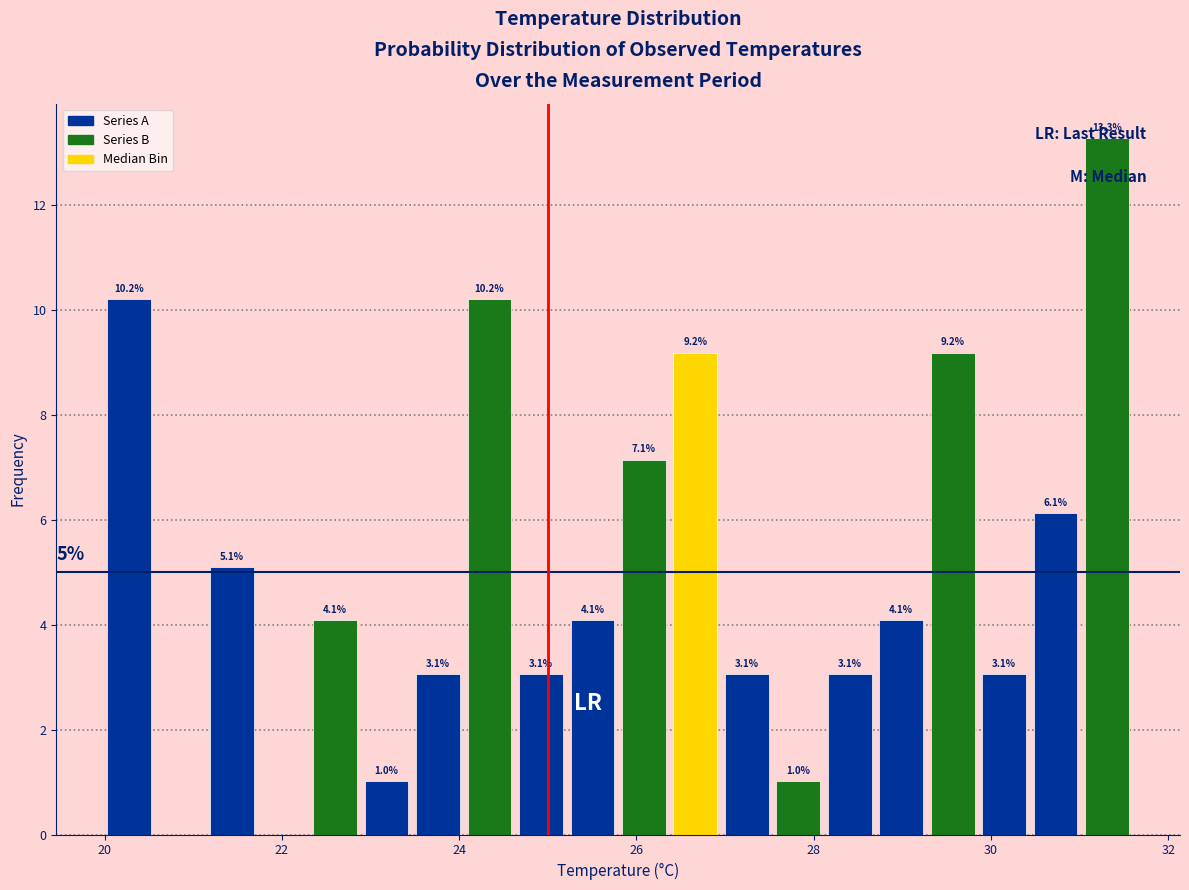

Around what value on the x-axis is the tallest bar? Give the approximate position of its centre, as read against the axis.

31.4